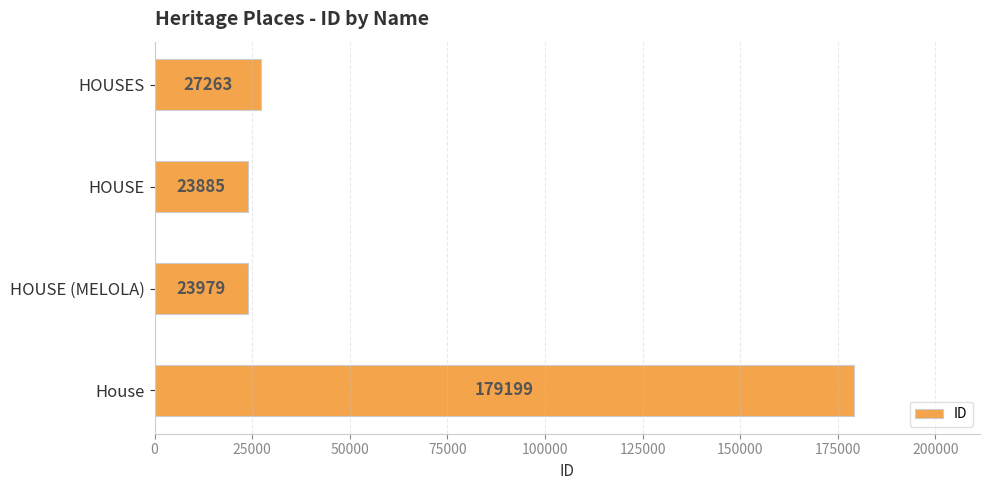

At which label is the value closest to 101542?

HOUSES